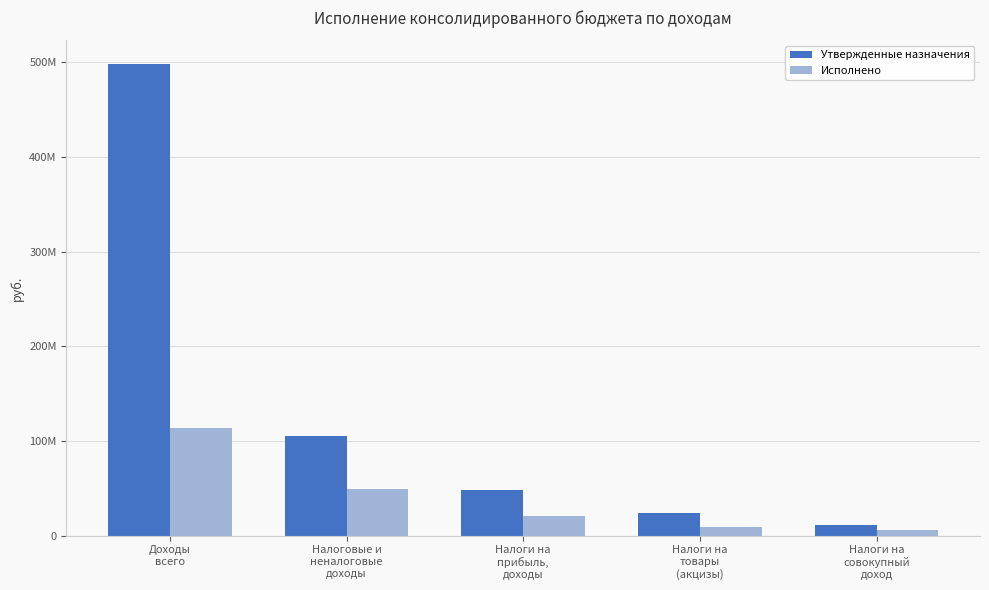

What is the difference between the highest and lowest values at Налоги на
товары
(акцизы)?

14189672.3